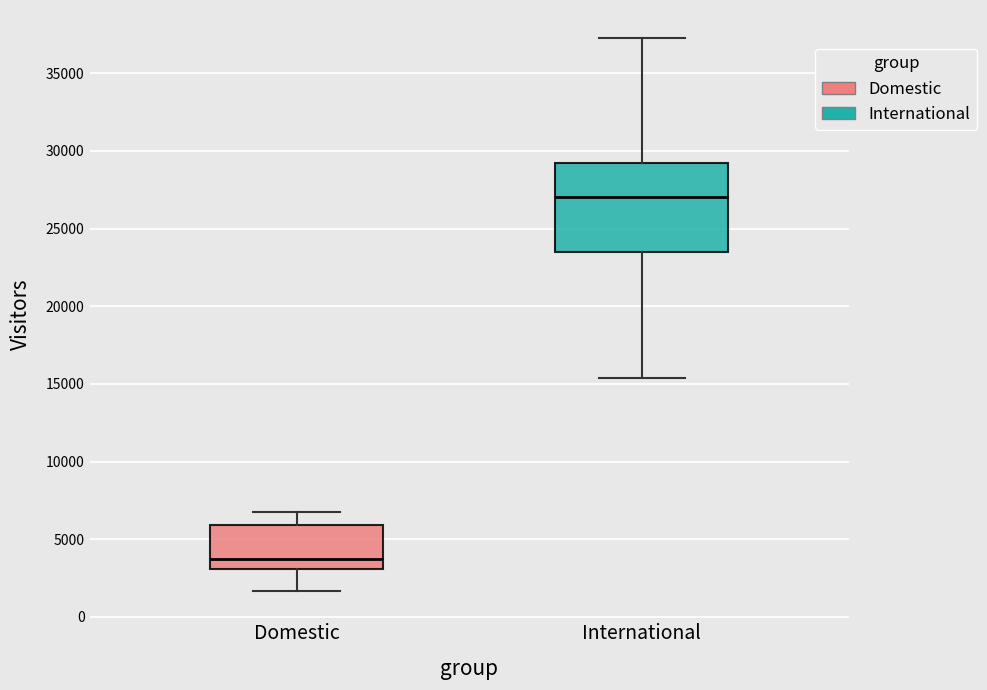

Which box is the tallest, from its lower edge to its upper edge?

International